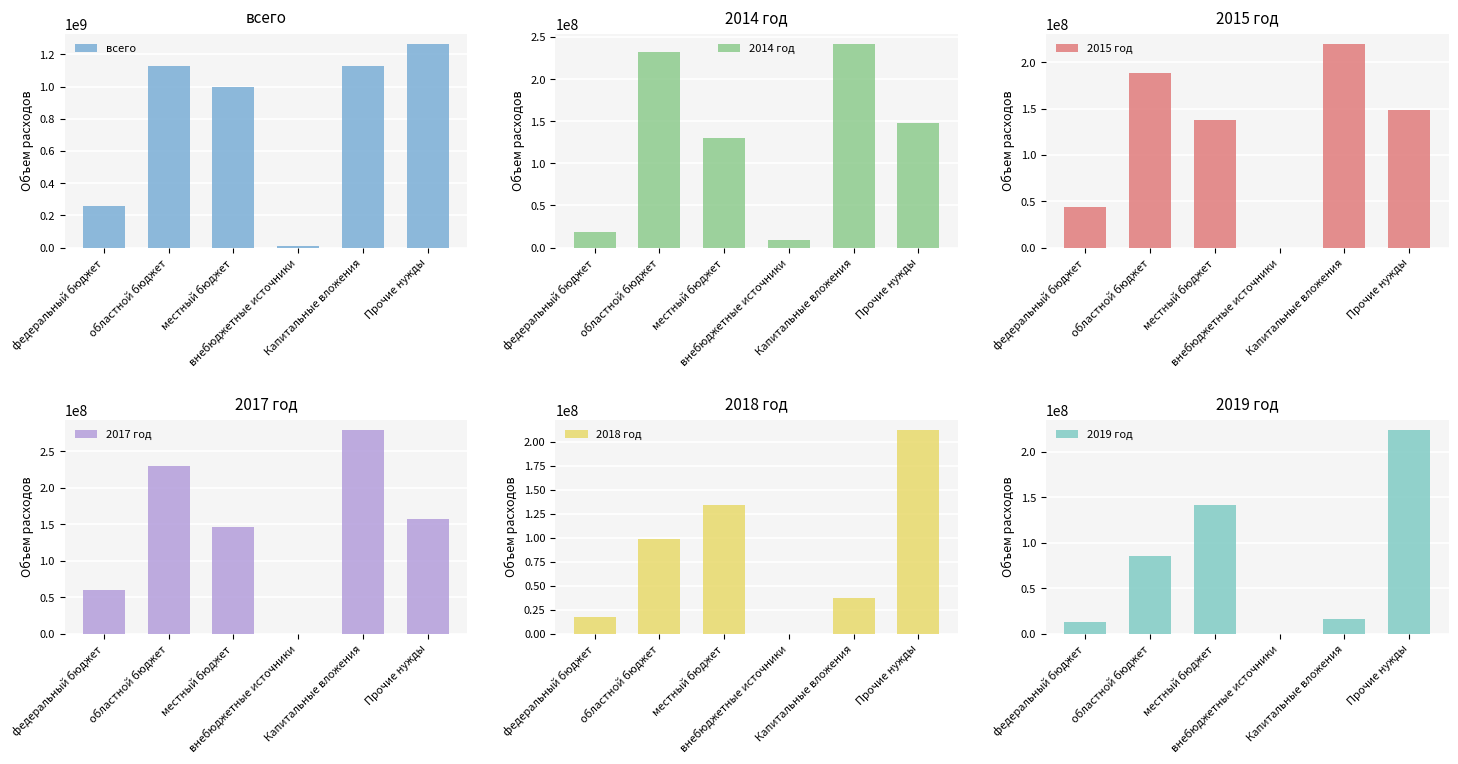

What are all the series names shown in the legend?

всего, 2014 год, 2015 год, 2017 год, 2018 год, 2019 год